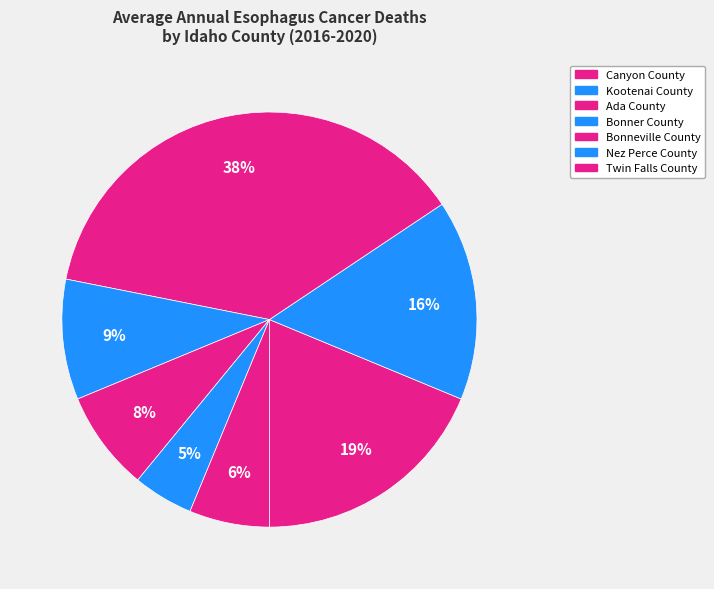

How many slices are in this pie chart?

7